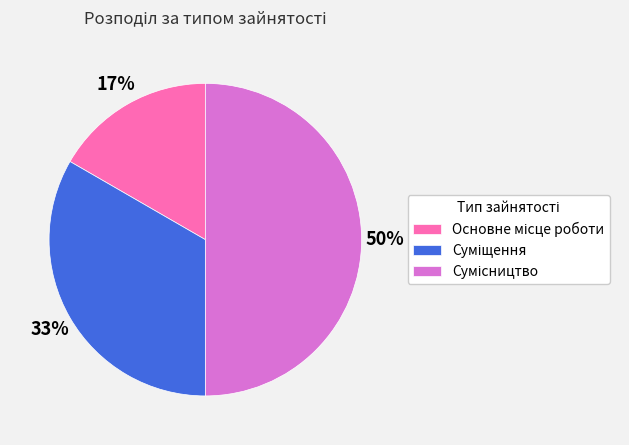

To the nearest percent, what is the average slice percentage?

33%